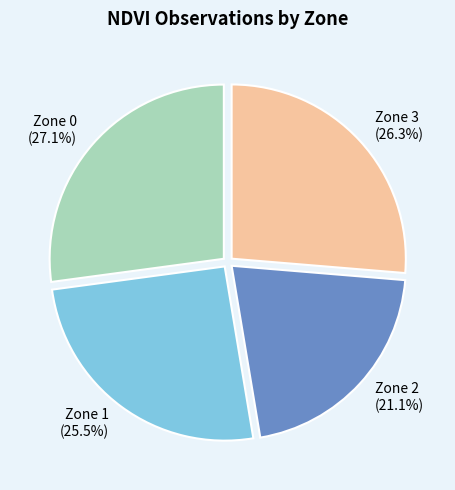

Approximately how many times larger is the value at Zone 1 compared to Zone 3?

1.0